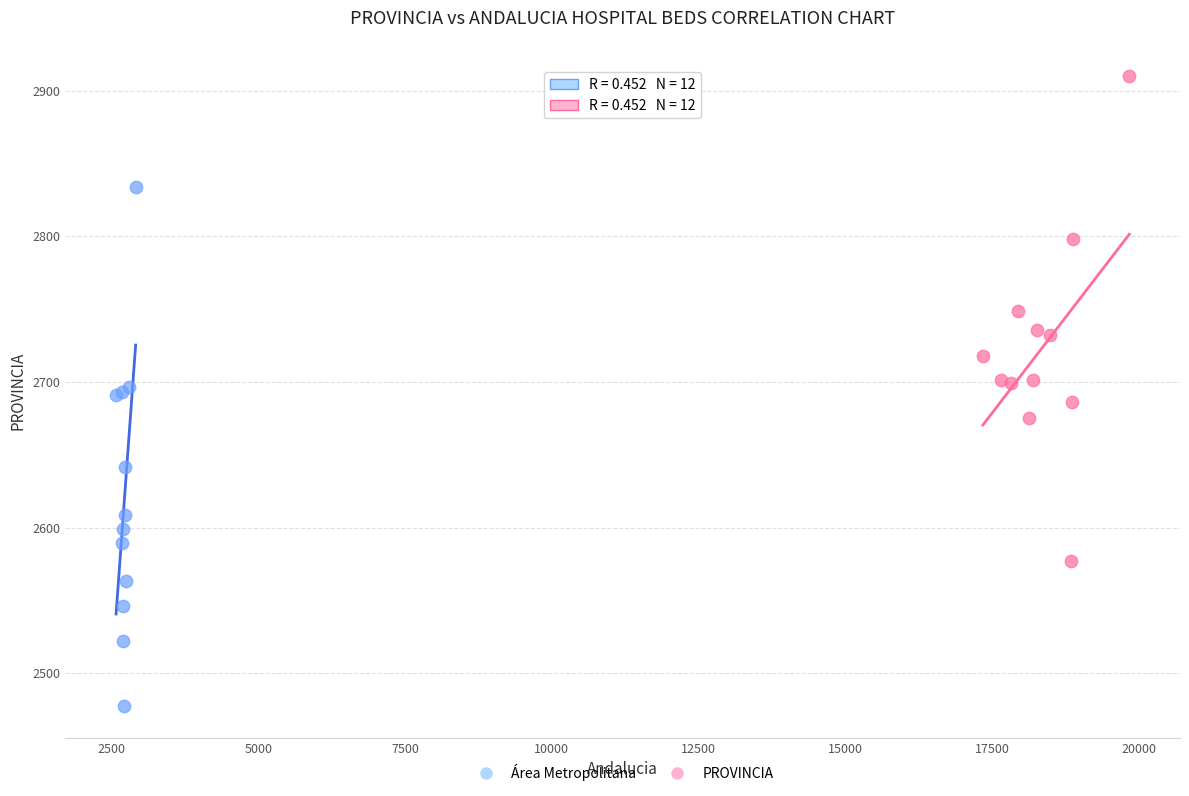

Which series reaches the maximum Y coordinate?

PROVINCIA